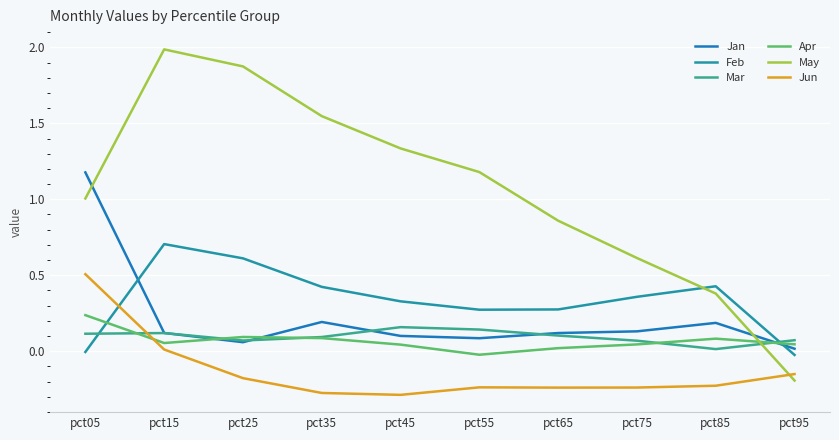

Reading left to right, extract all data points from this chart.

Jan: pct05=1.2	pct15=0.1	pct25=0.1	pct35=0.2	pct45=0.1	pct55=0.1	pct65=0.1	pct75=0.1	pct85=0.2	pct95=0.0
Feb: pct05=-0.0	pct15=0.7	pct25=0.6	pct35=0.4	pct45=0.3	pct55=0.3	pct65=0.3	pct75=0.4	pct85=0.4	pct95=-0.0
Mar: pct05=0.1	pct15=0.1	pct25=0.1	pct35=0.1	pct45=0.2	pct55=0.1	pct65=0.1	pct75=0.1	pct85=0.0	pct95=0.1
Apr: pct05=0.2	pct15=0.1	pct25=0.1	pct35=0.1	pct45=0.0	pct55=-0.0	pct65=0.0	pct75=0.0	pct85=0.1	pct95=0.0
May: pct05=1.0	pct15=2.0	pct25=1.9	pct35=1.5	pct45=1.3	pct55=1.2	pct65=0.9	pct75=0.6	pct85=0.4	pct95=-0.2
Jun: pct05=0.5	pct15=0.0	pct25=-0.2	pct35=-0.3	pct45=-0.3	pct55=-0.2	pct65=-0.2	pct75=-0.2	pct85=-0.2	pct95=-0.2